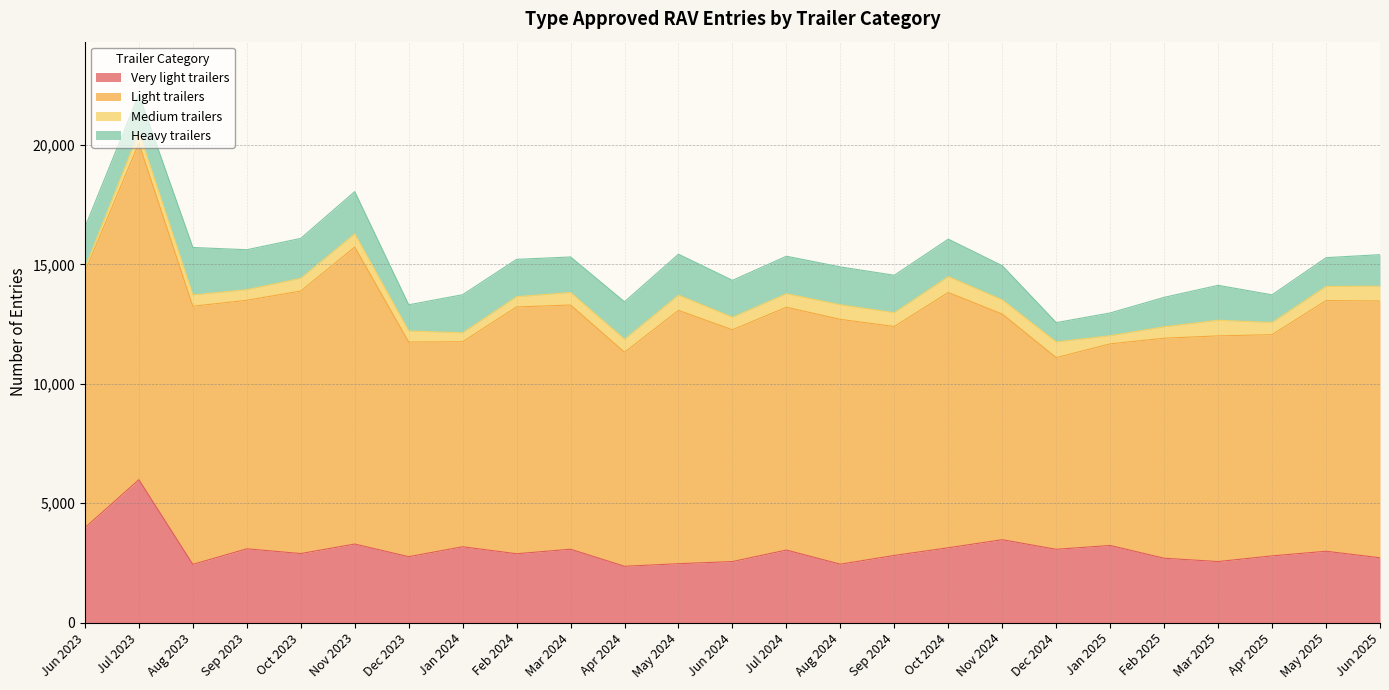

At which label does Heavy trailers first exceed 1565?

Jun 2023